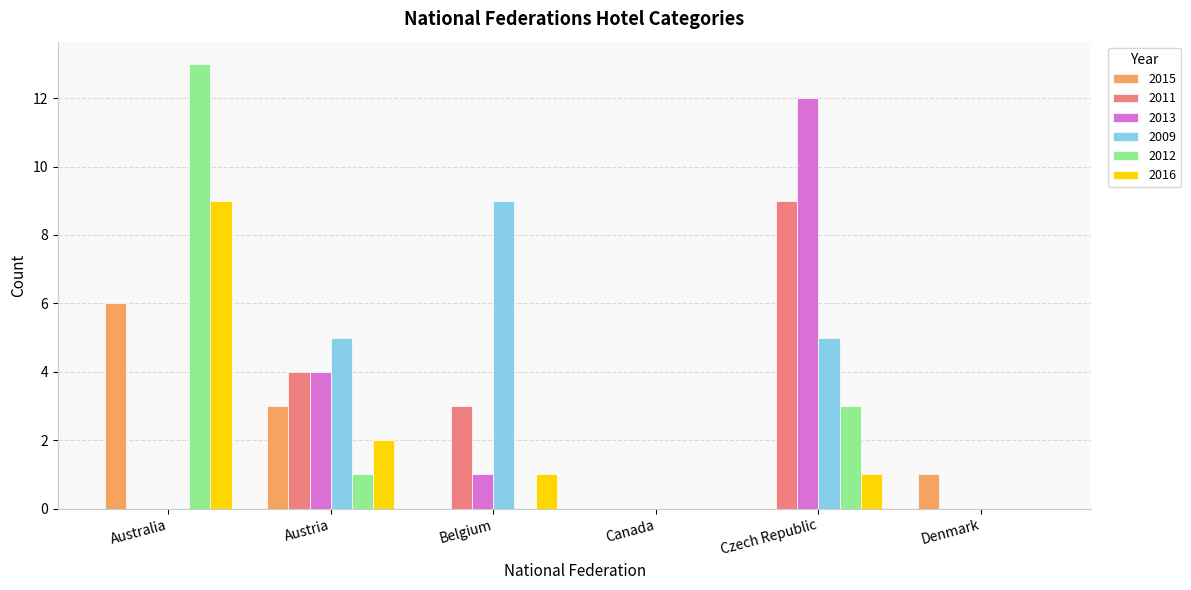

The 2009 series shows 5 at Canada. True or false?

False